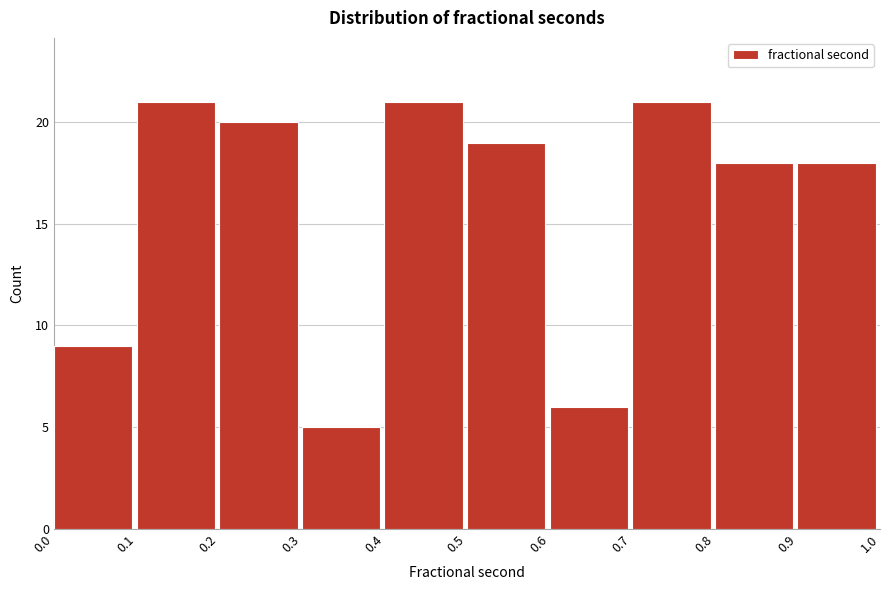

What is the height of the bar covering 0.9 to 1.0 on the x-axis? The values are not printed on the chart, so give them approximately, as read against the axis.

18